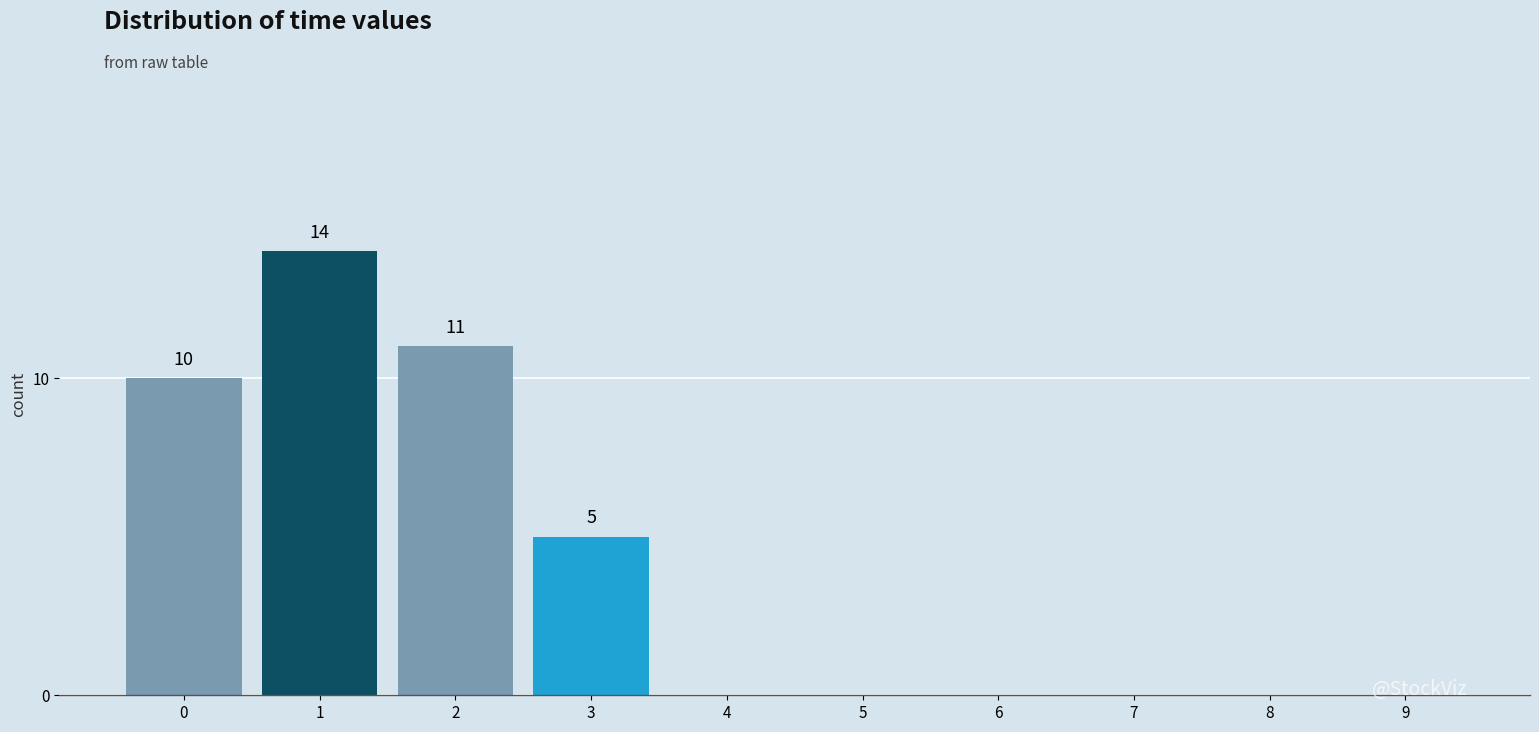

Reading right to left, transcribe all the data shown in this chart.

9=0	8=0	7=0	6=0	5=0	4=0	3=5	2=11	1=14	0=10